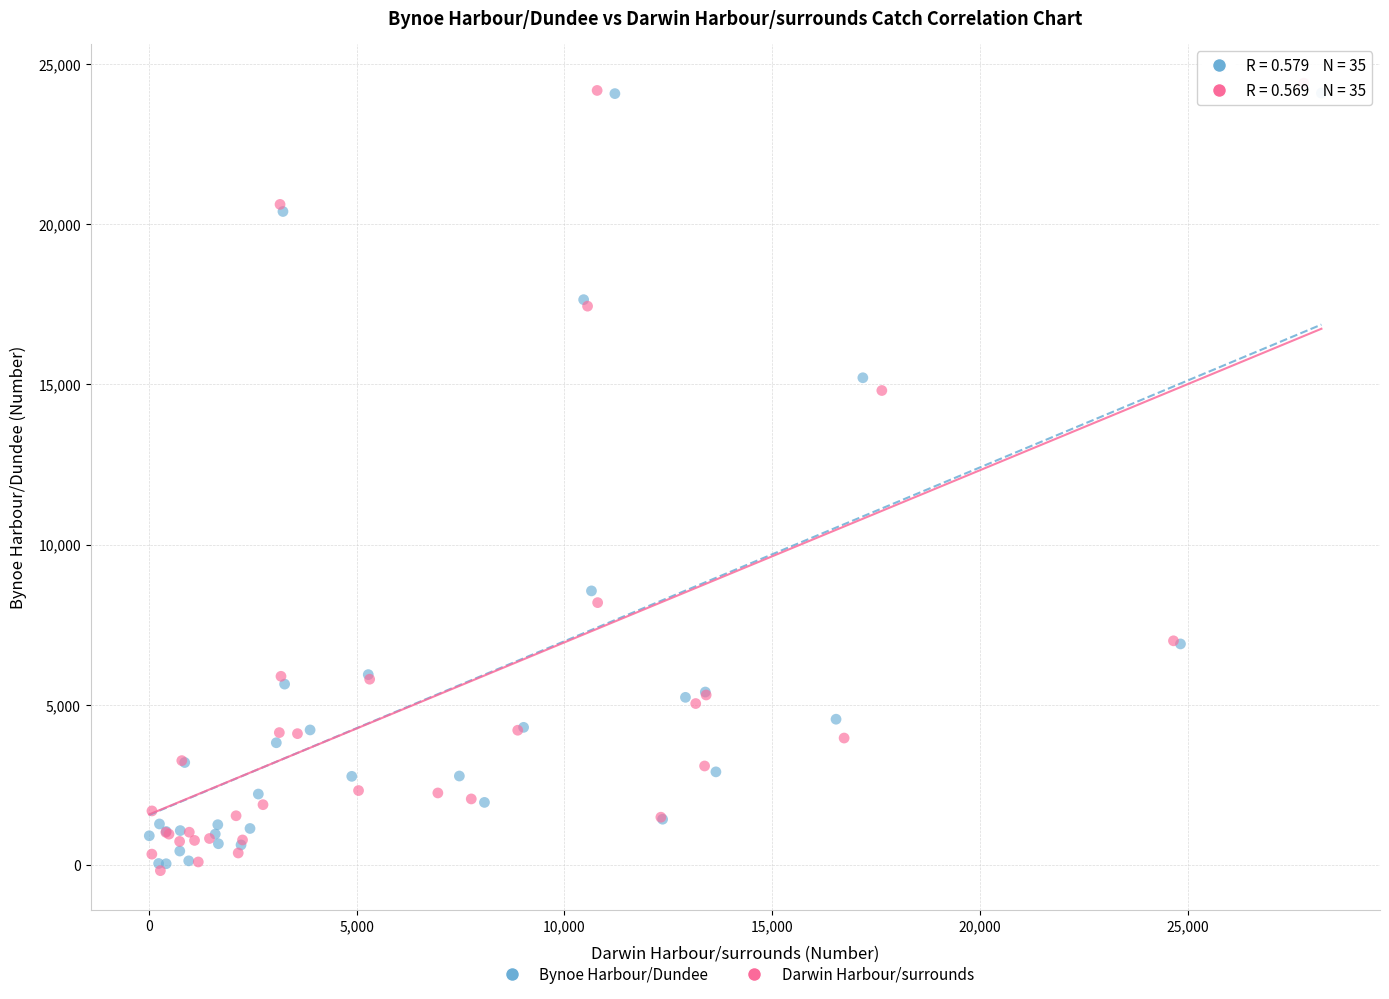

What are all the series names shown in the legend?

Bynoe Harbour/Dundee, Darwin Harbour/surrounds